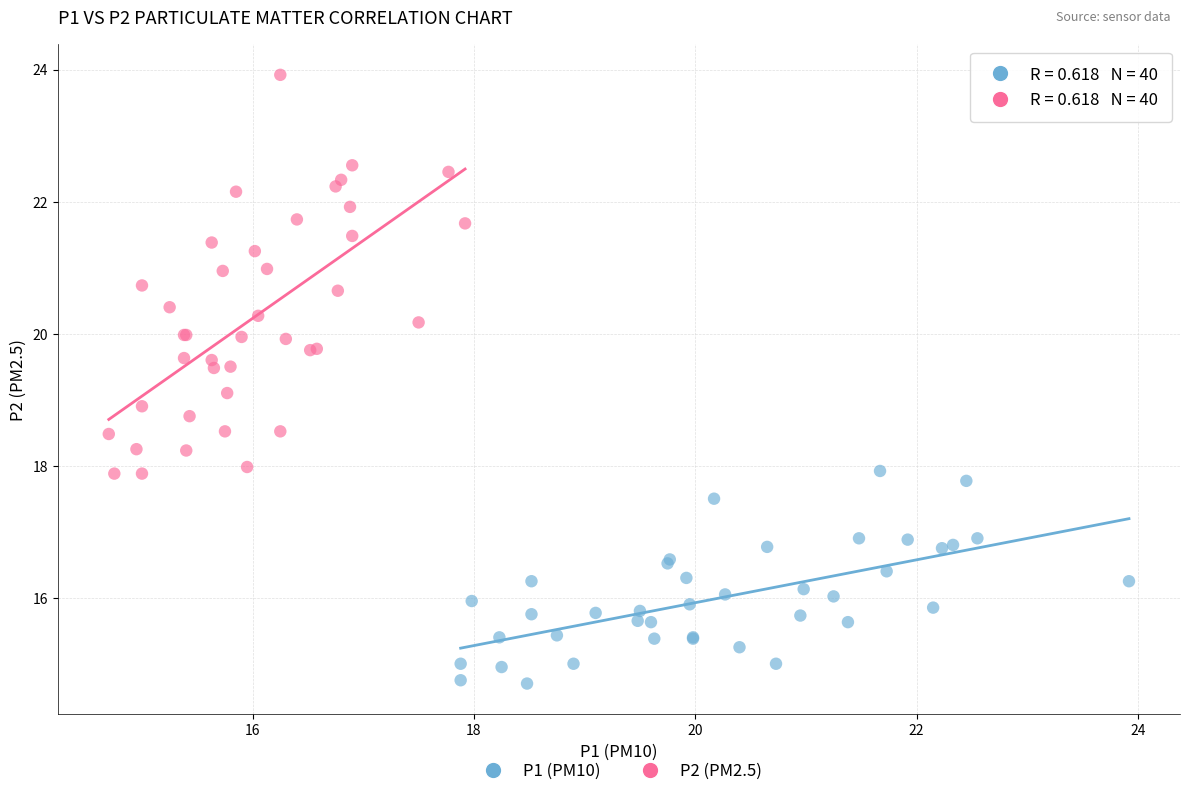

Which series reaches the minimum Y coordinate?

P1 (PM10)